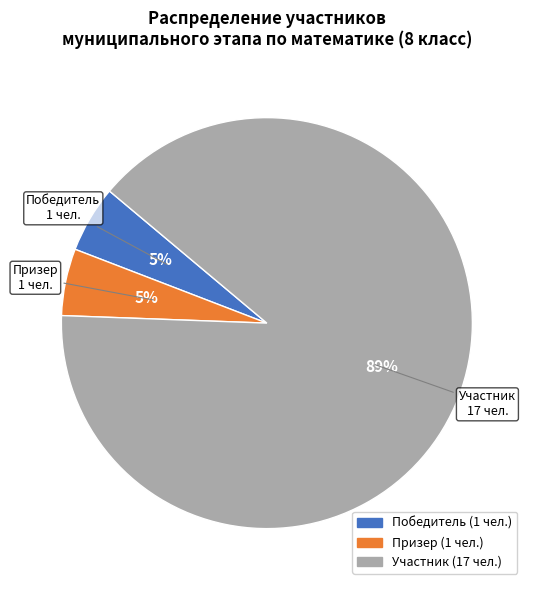

Approximately how many times larger is the value at Призер compared to Победитель?

1.0